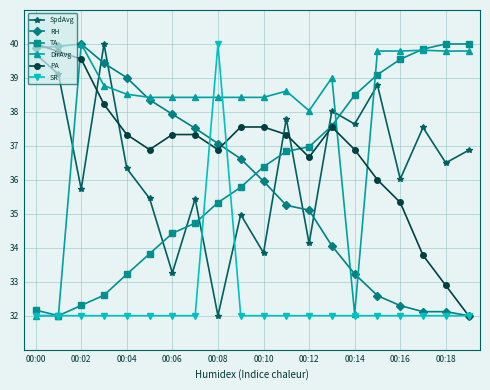

What is the difference between the maximum and minimum values in the PA series?

8.0